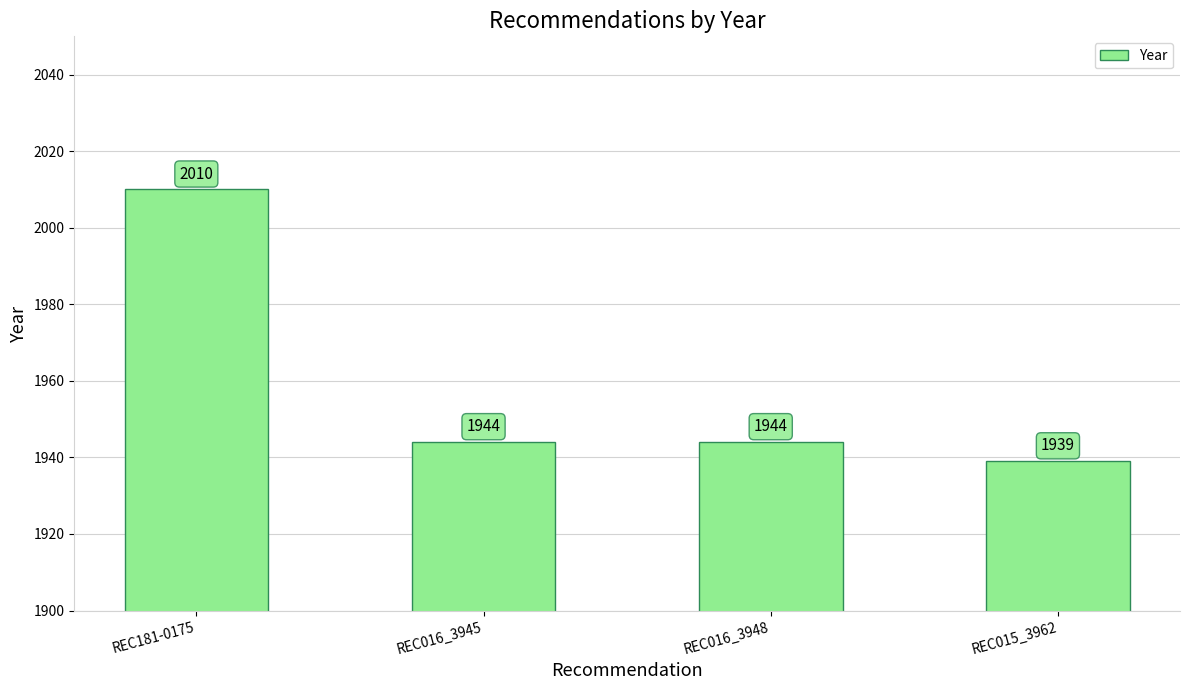

At which label does the data first exceed 1944?

REC181-0175